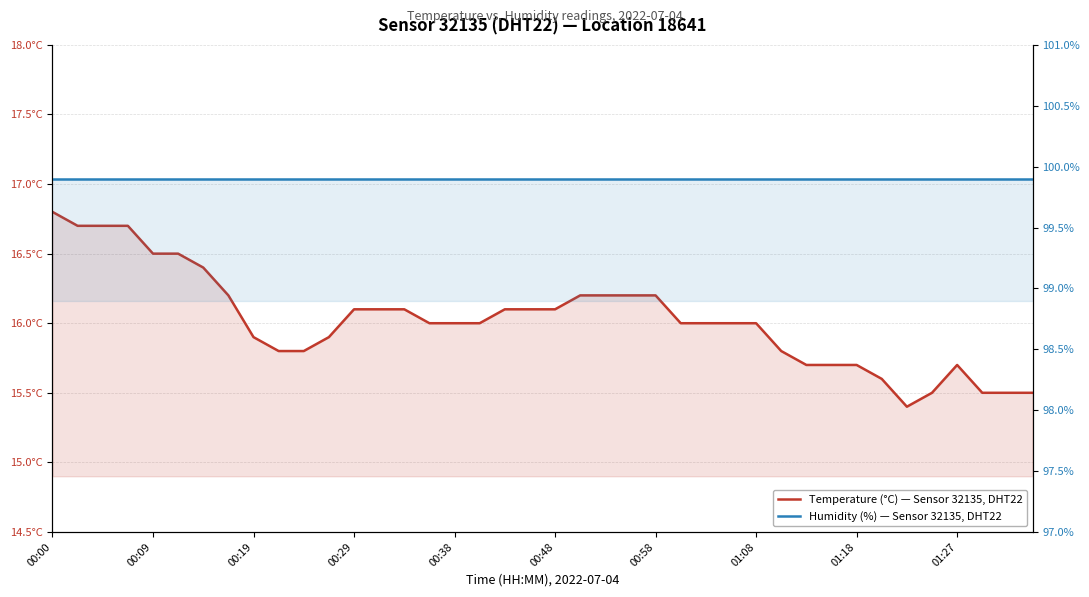

What are all the series names shown in the legend?

Temperature (°C) — Sensor 32135, DHT22, Humidity (%) — Sensor 32135, DHT22